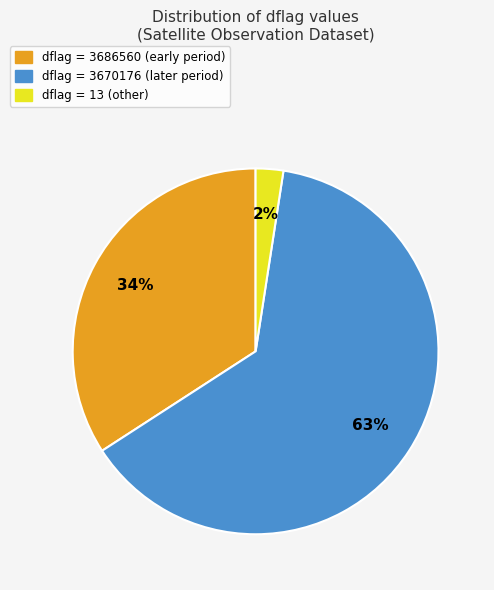

To the nearest percent, what is the average slice percentage?

33%